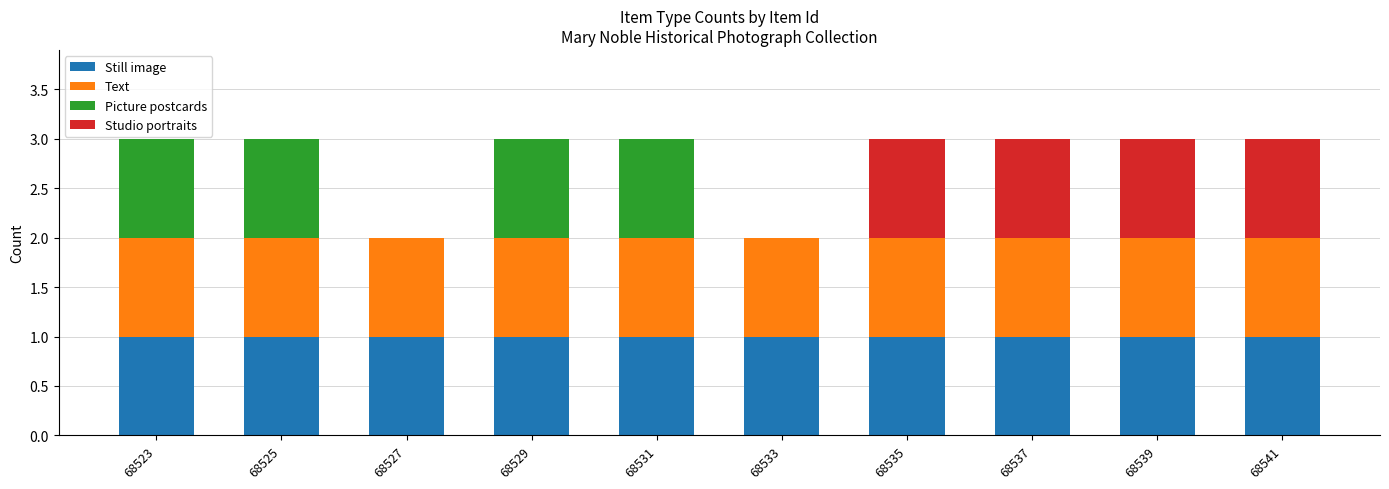

What is the total value across all series at 68525?

3